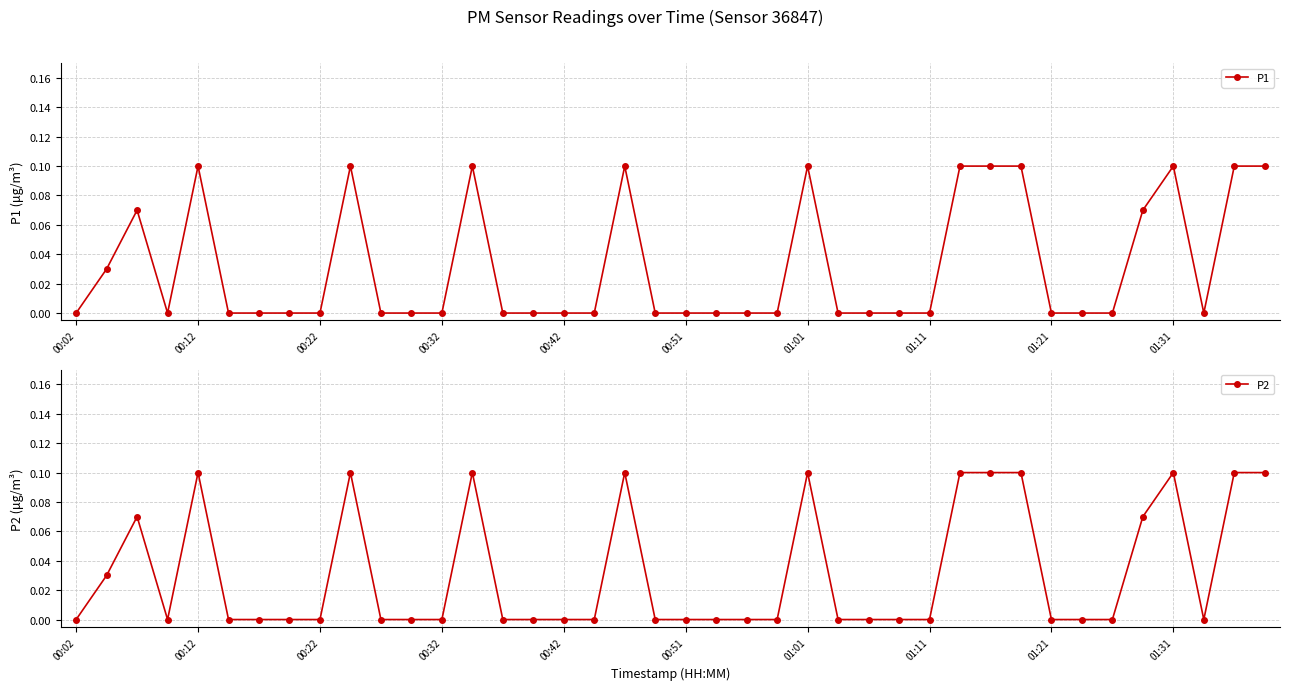

How many values in the P2 series exceed 0?

14